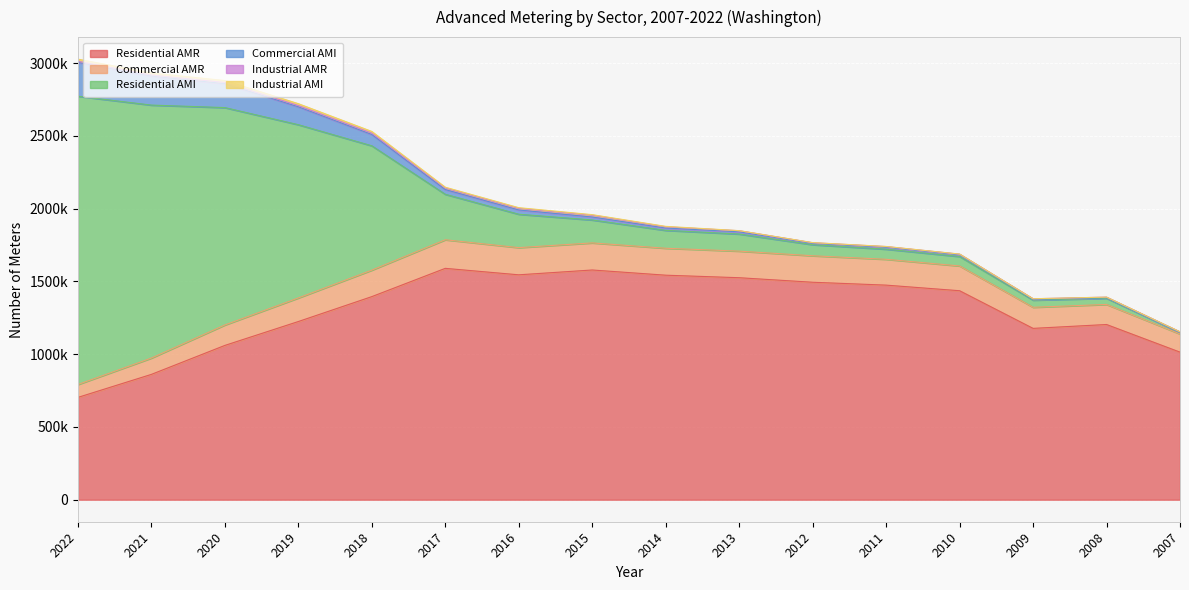

True or false: Commercial AMR has a value of 112170 at 2021.

True